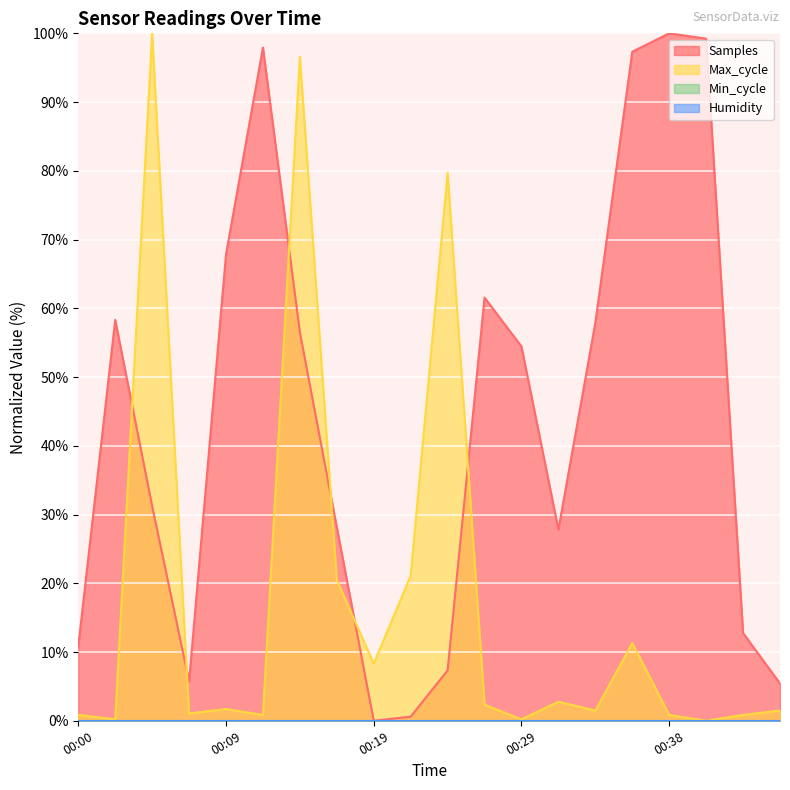

Which category has the highest value across all series?

00:38